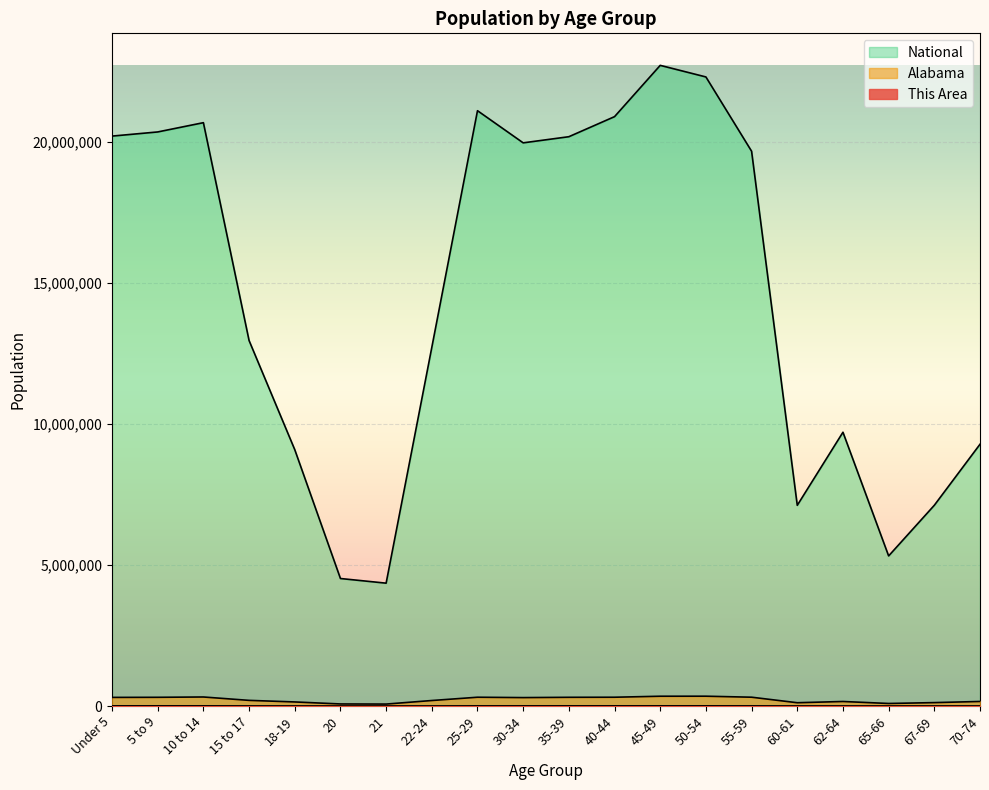

True or false: This Area and National intersect in this chart.

False